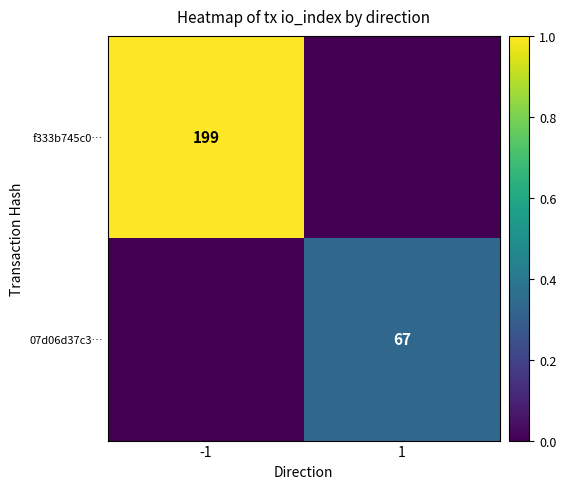

At how many categories does at least one series exceed 0?

2